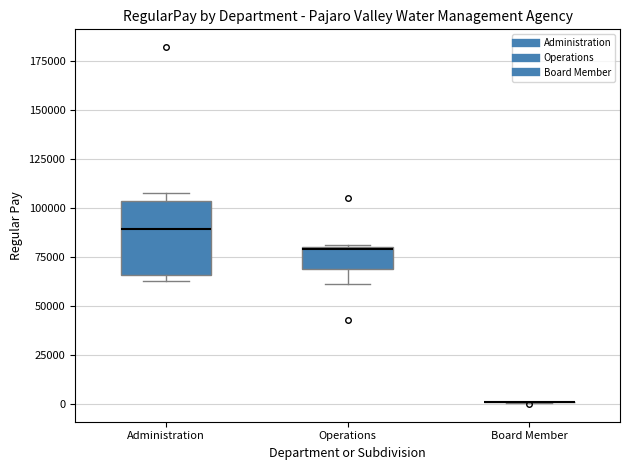

Where does the lower whisker of the box for Operations end on the y-axis? The values are not printed on the chart, so give them approximately, as read against the axis.

60000